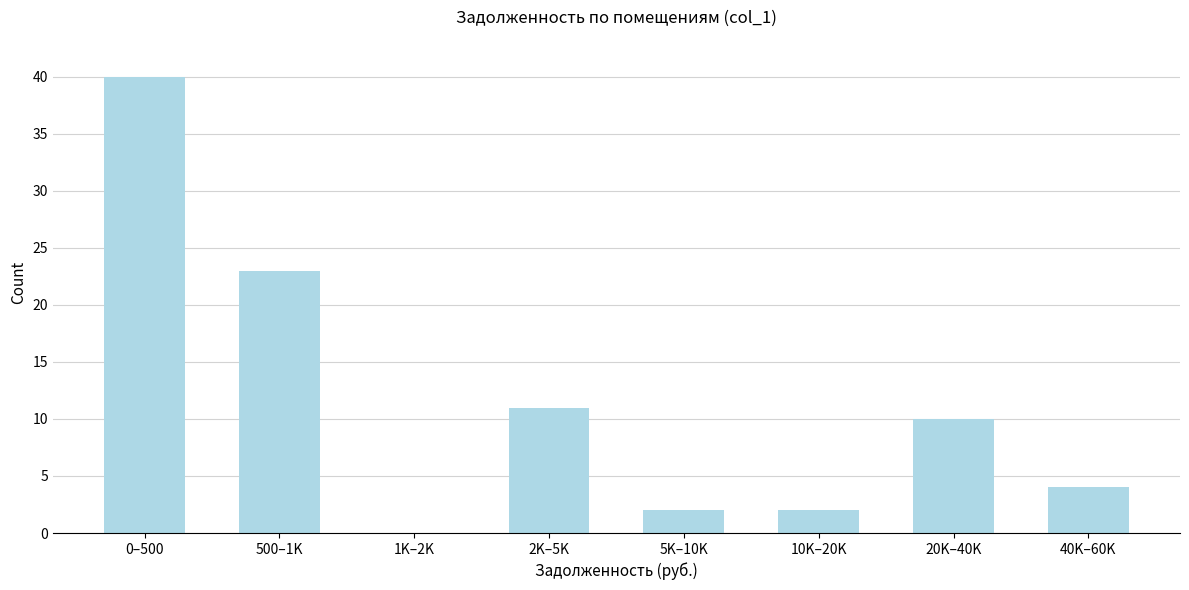

Reading right to left, transcribe all the data shown in this chart.

40K–60K=4	20K–40K=10	10K–20K=2	5K–10K=2	2K–5K=11	1K–2K=0	500–1K=23	0–500=40